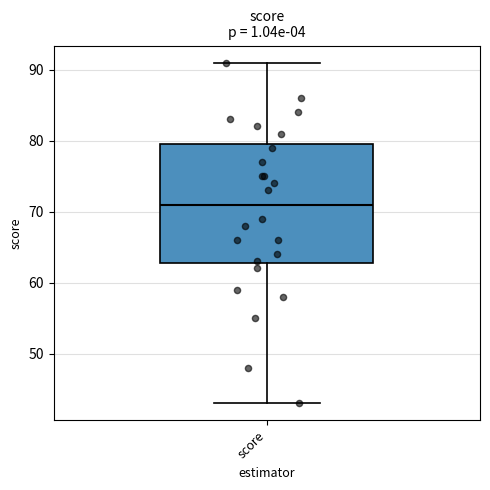

Transcribe this box plot: give where the median line is, the range the box spans, and where the two whiskers end, as read against the y-axis. The values are not printed on the chart, so give them approximately, as read against the axis.

median 71, box 63 to 80, whiskers 43 to 91